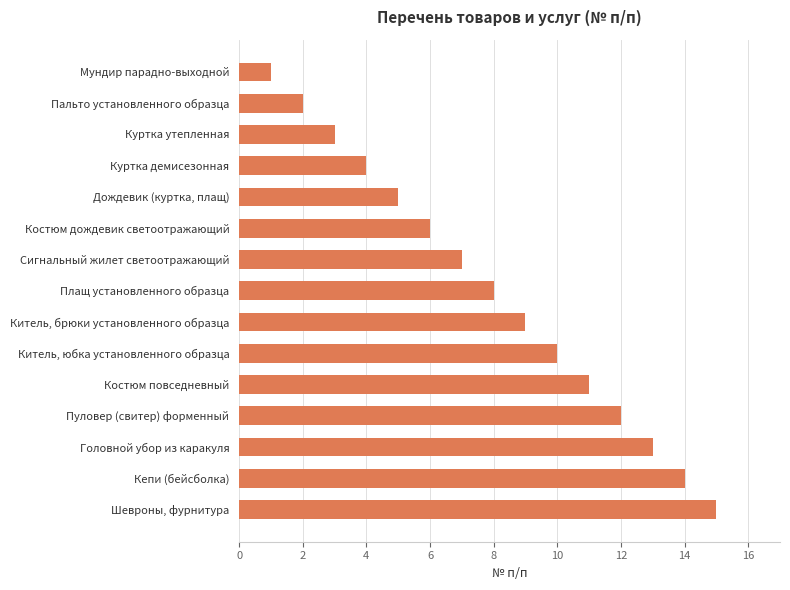

What is the label of the 5th bar from the top?

Дождевик (куртка, плащ)